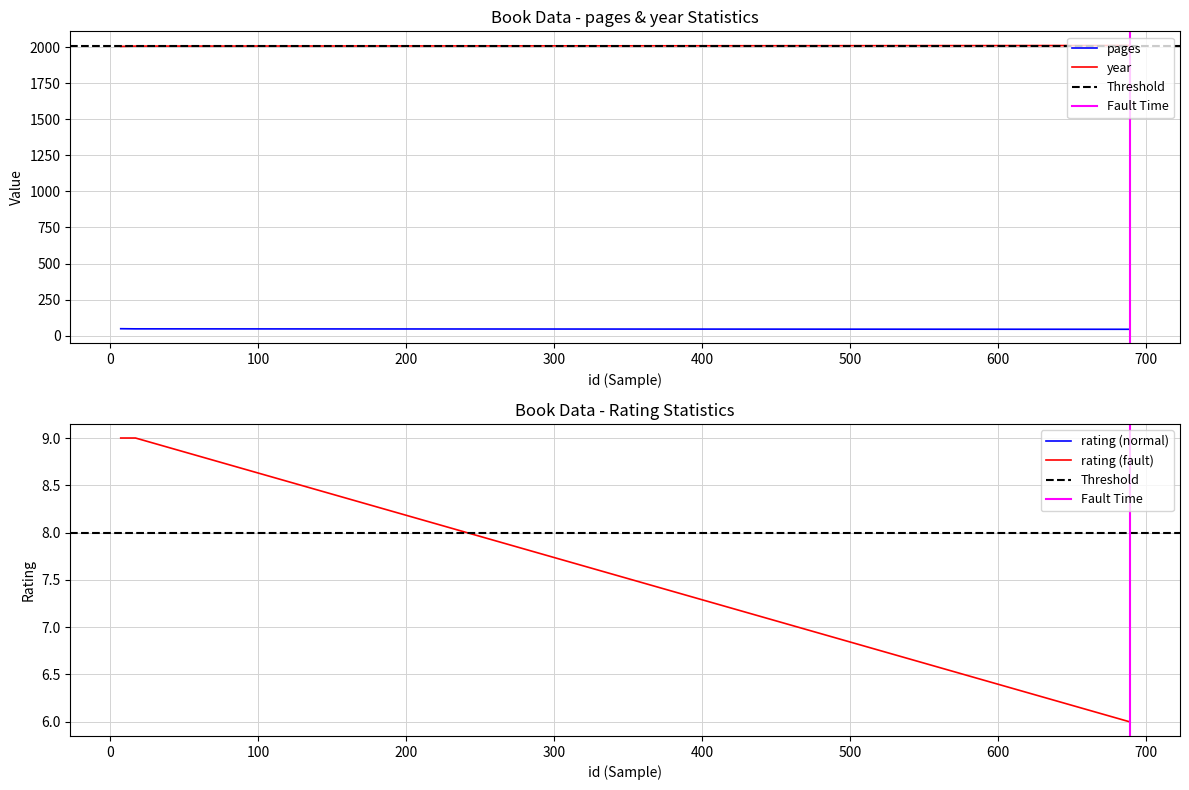

What is the total value across all series at 689?

2061